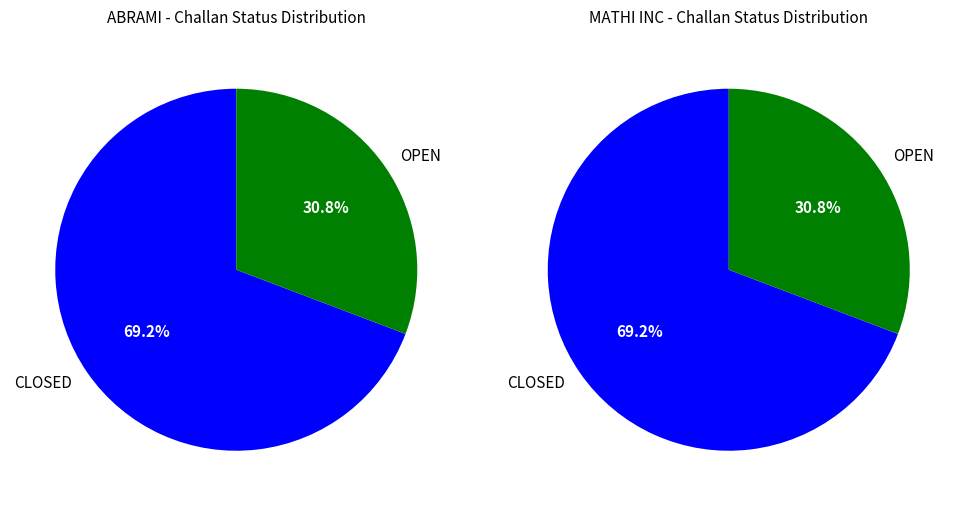

Is it true that CLOSED is 82% of the pie?

False